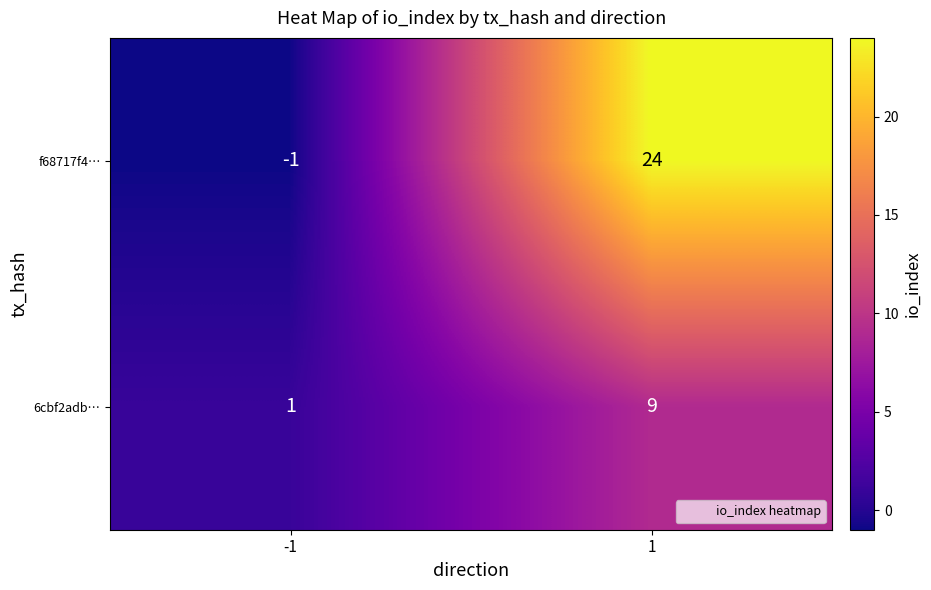

What is the spread (max minus min) of values at -1?

2